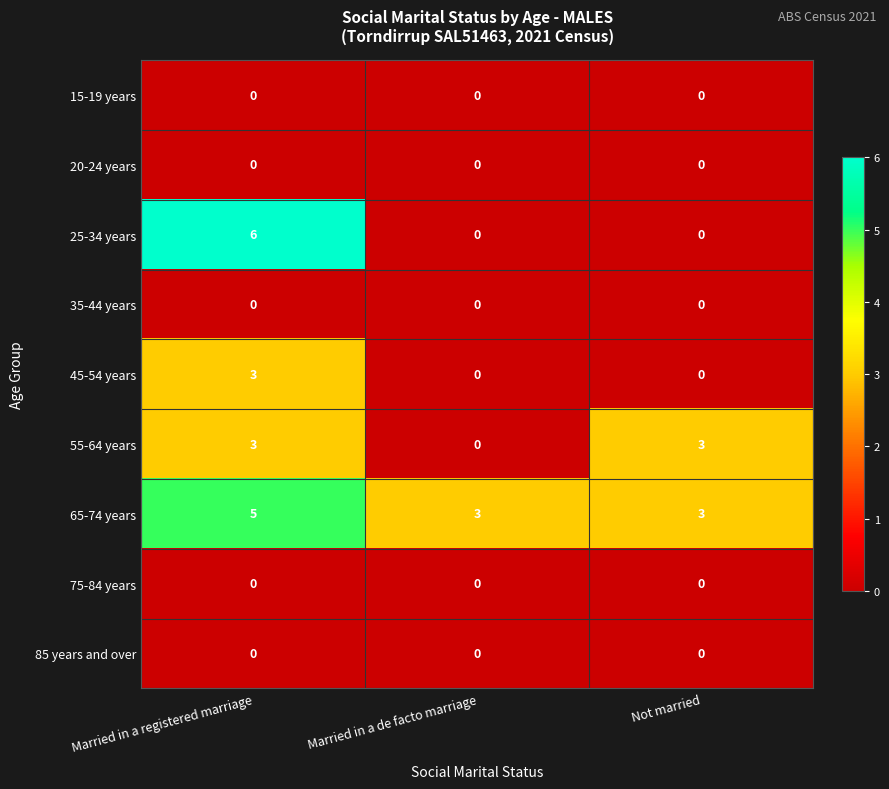

At which category is the sum across all series the highest?

Married in a registered marriage